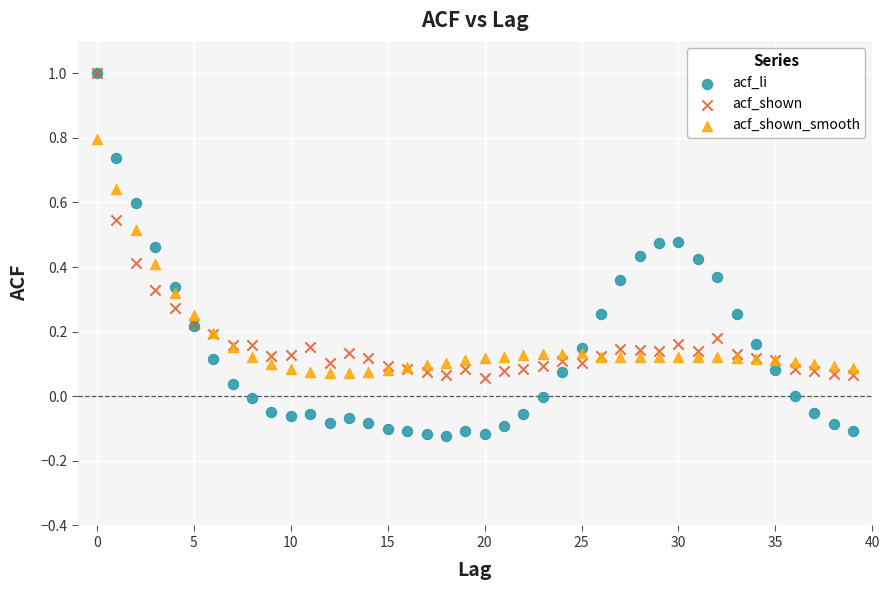

What are all the series names shown in the legend?

acf_li, acf_shown, acf_shown_smooth